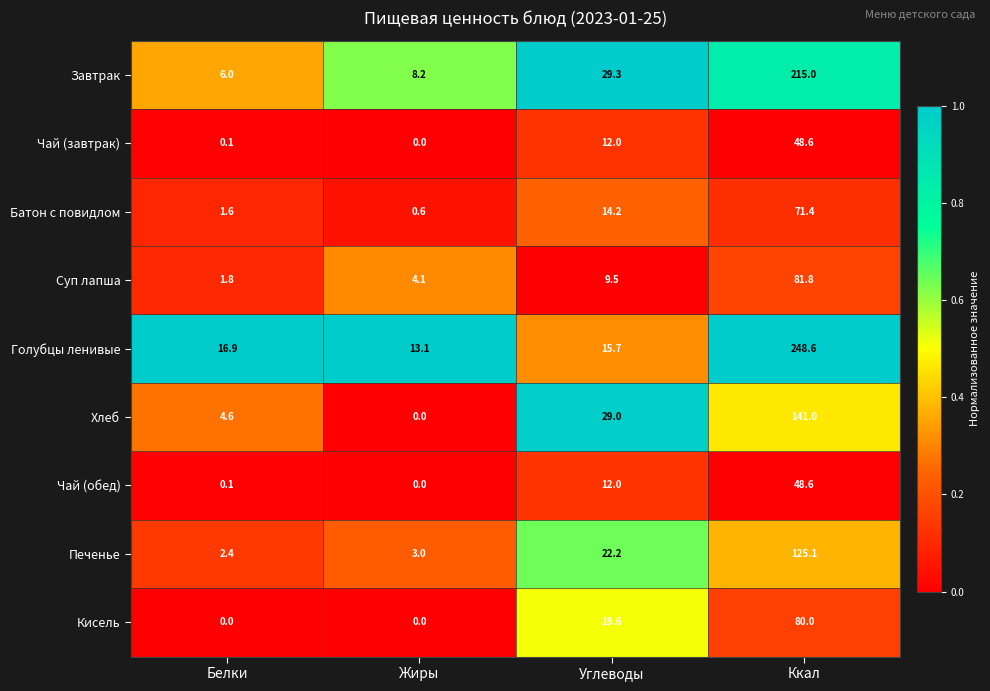

What is the difference between the second highest and minimum values in the Печенье series?

19.8